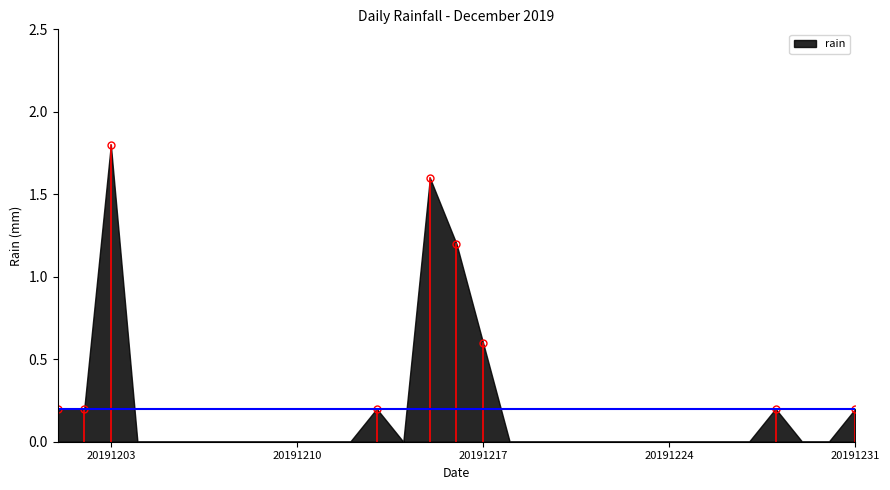

What is the greatest value displayed?

1.8